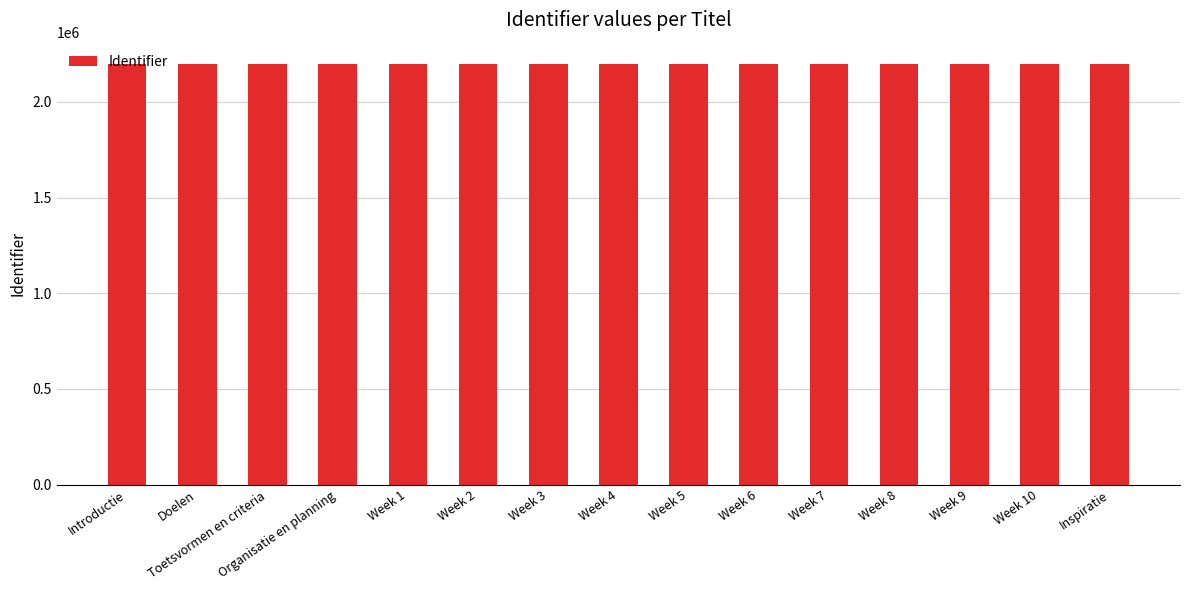

What is the sum of the values at Week 6 and Week 9?

4398130